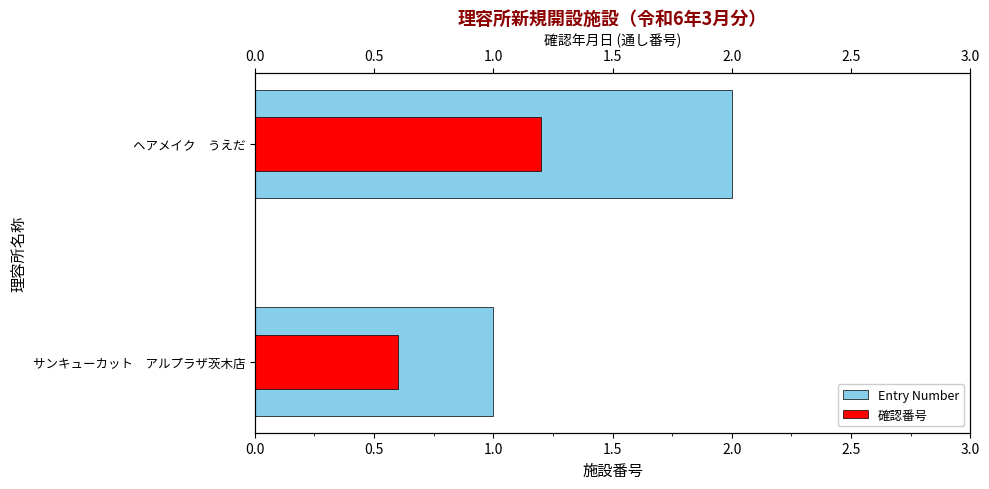

Does the chart contain stacked bars?

No